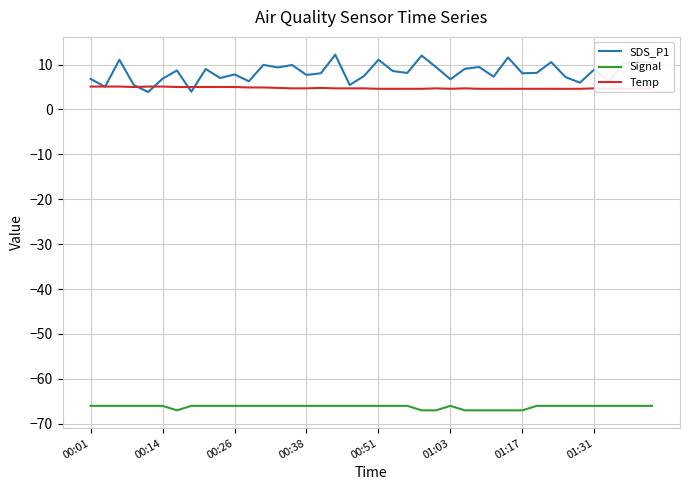

True or false: Signal and SDS_P1 intersect in this chart.

False